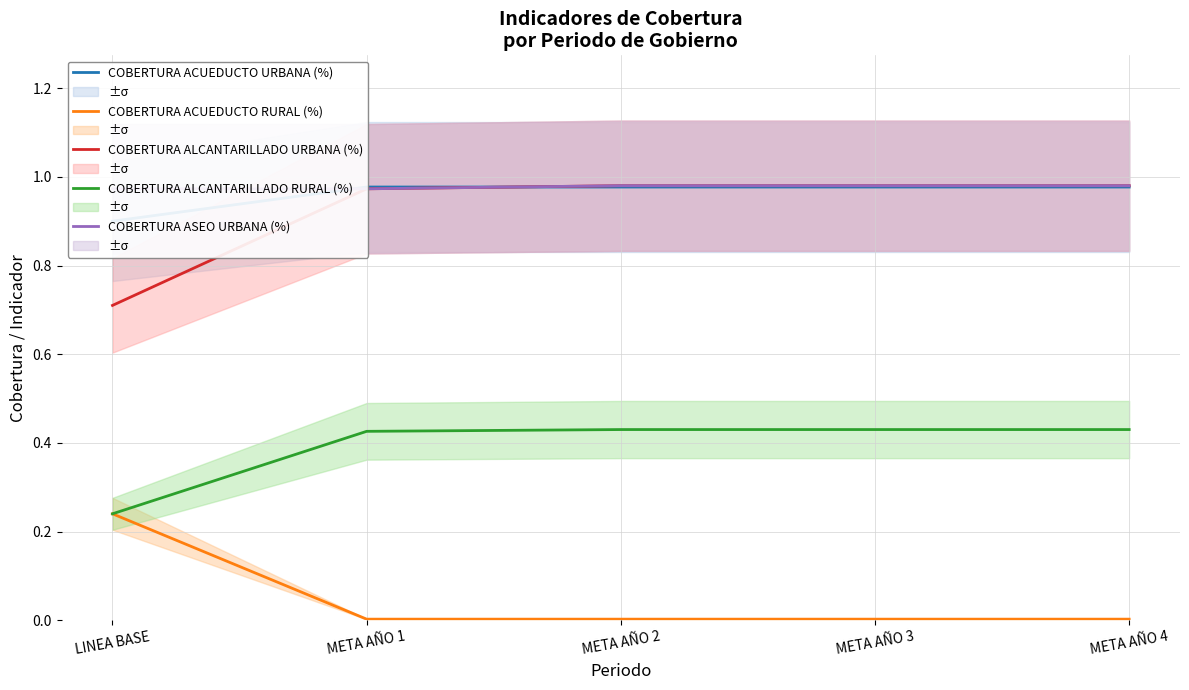

List the labels in order of COBERTURA ALCANTARILLADO URBANA (%) value, largest first.

META AÑO 2, META AÑO 3, META AÑO 4, META AÑO 1, LINEA BASE